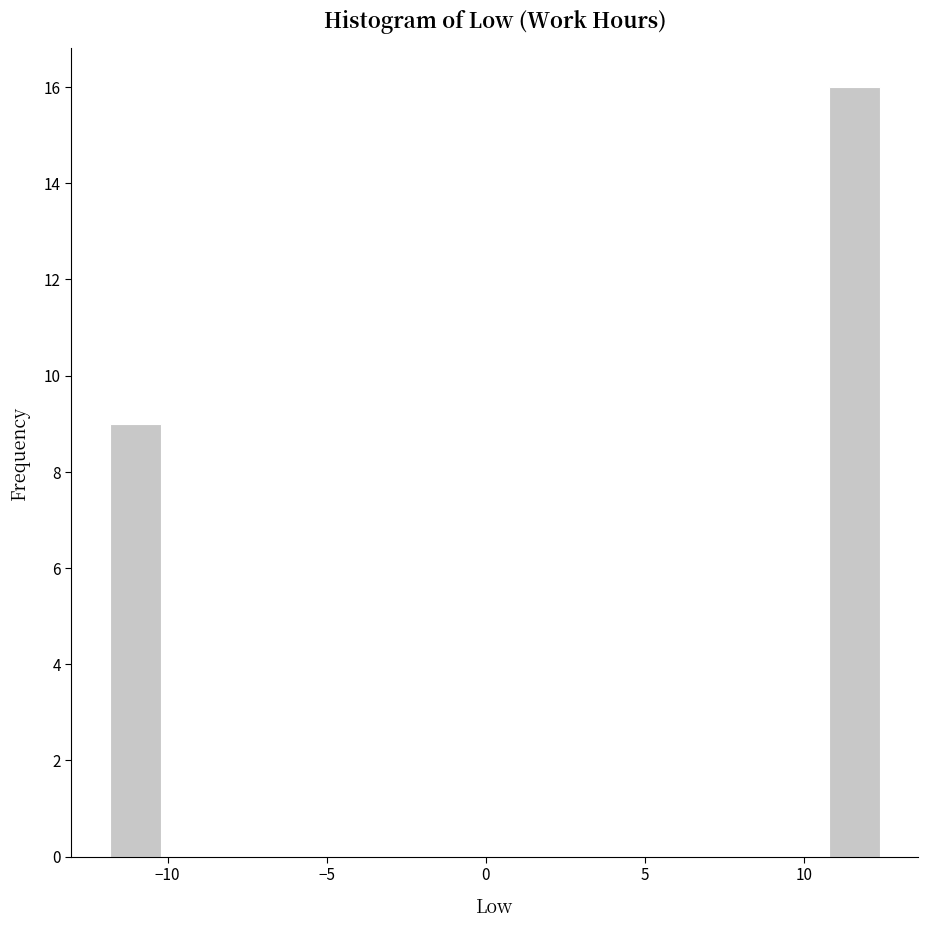

Around what value on the x-axis is the tallest bar? Give the approximate position of its centre, as read against the axis.

11.5